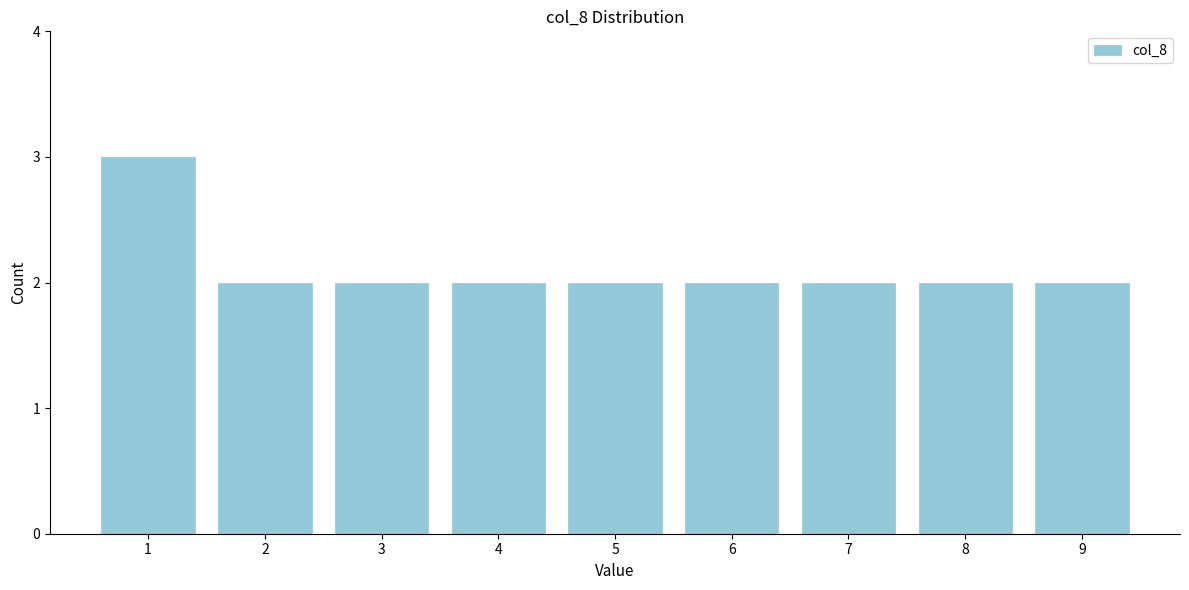

Reading left to right, transcribe this chart: for each bar, give the range it covers on the x-axis and its height. The values are not printed on the chart, so give them approximately, as read against the axis.

0.5 to 1.5: 3
1.5 to 2.5: 2
2.5 to 3.5: 2
3.5 to 4.5: 2
4.5 to 5.5: 2
5.5 to 6.5: 2
6.5 to 7.5: 2
7.5 to 8.5: 2
8.5 to 9.5: 2